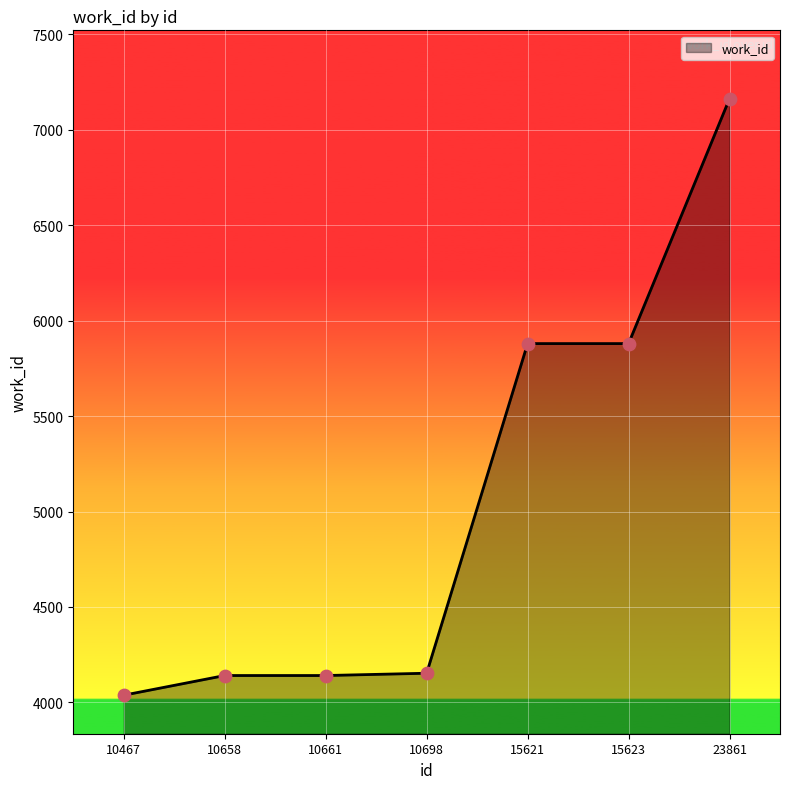

Between 10467 and 10658, which is larger?

10658